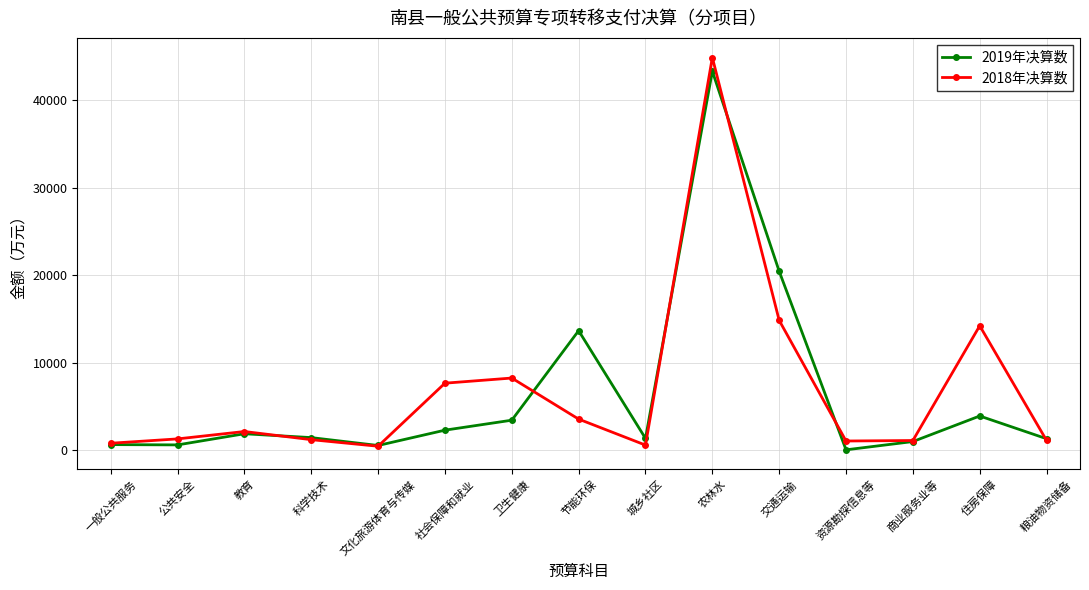

The value of 2019年决算数 at 公共安全 is 593. True or false?

True